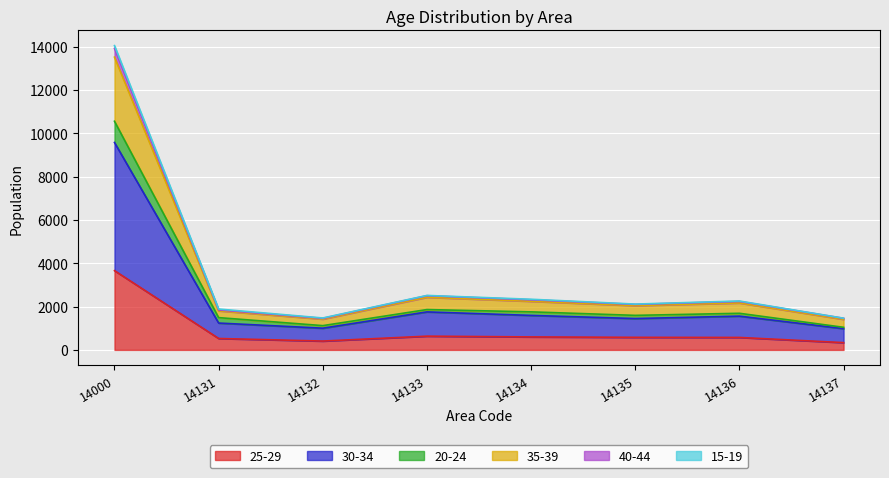

The value of 25-29 at 14132 is 96. True or false?

False